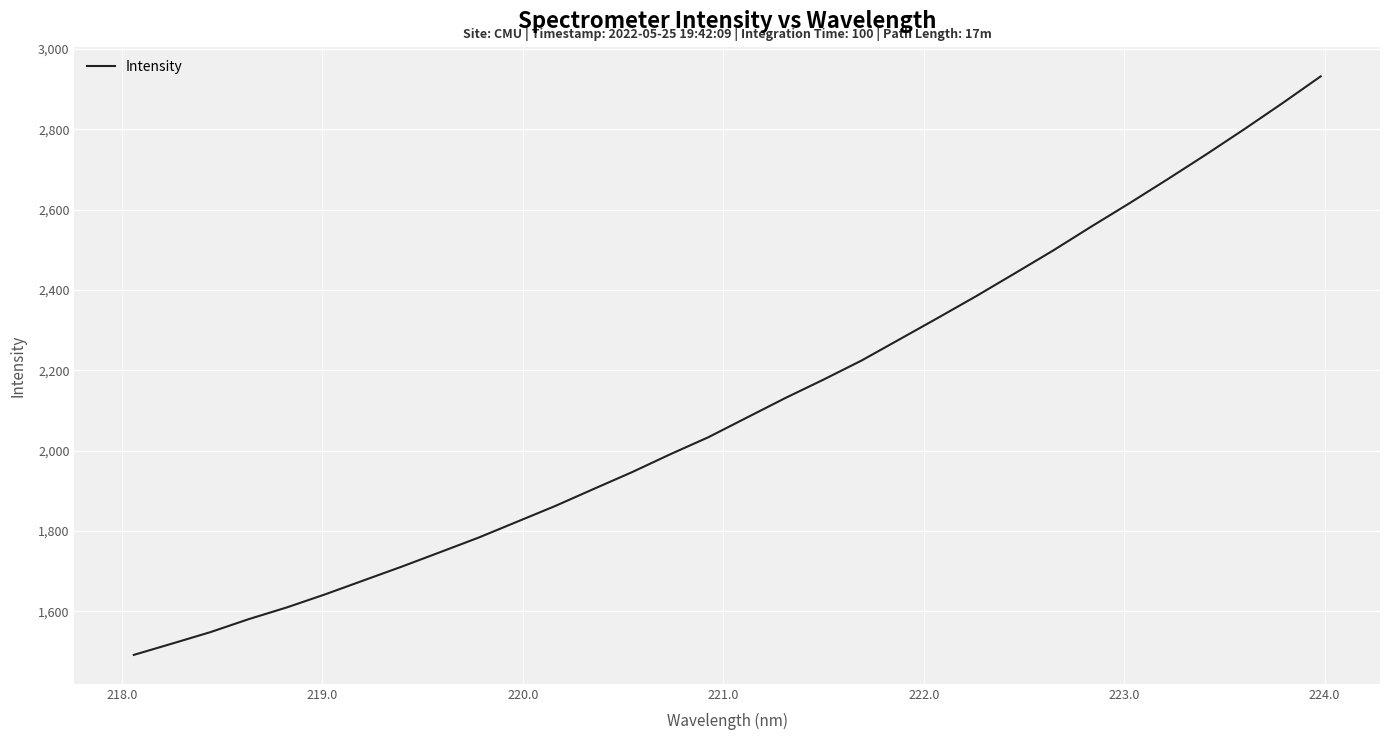

What is the difference between the maximum and minimum values?

1440.2